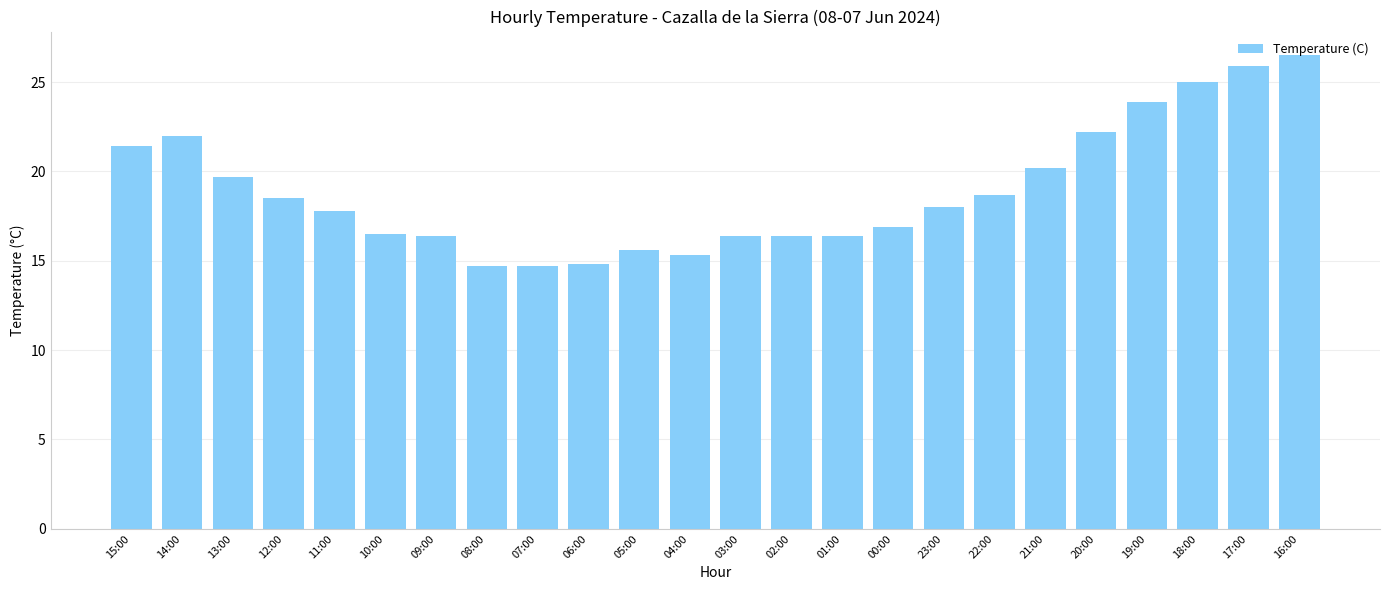

What is the average value?

18.9